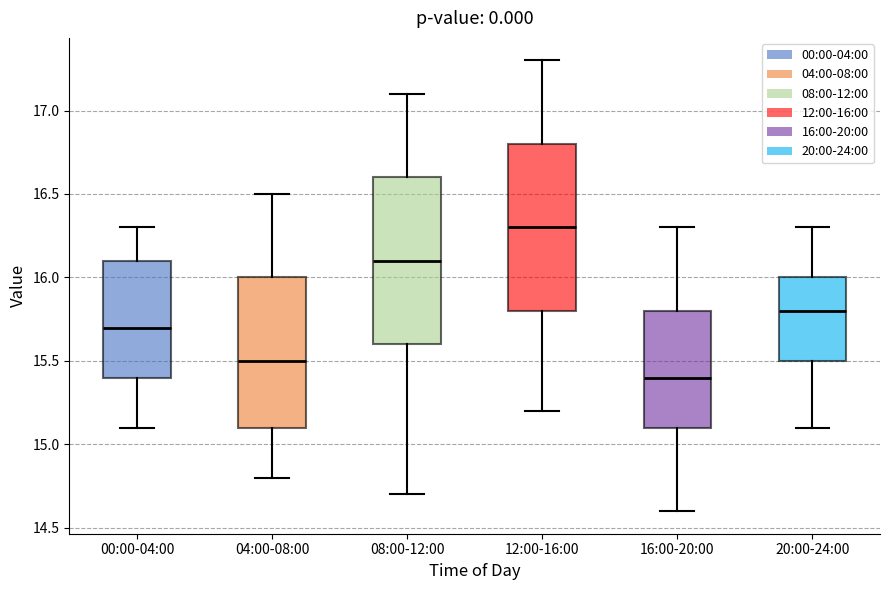

Where is the upper edge of the box for 12:00-16:00 on the y-axis? The values are not printed on the chart, so give them approximately, as read against the axis.

16.8